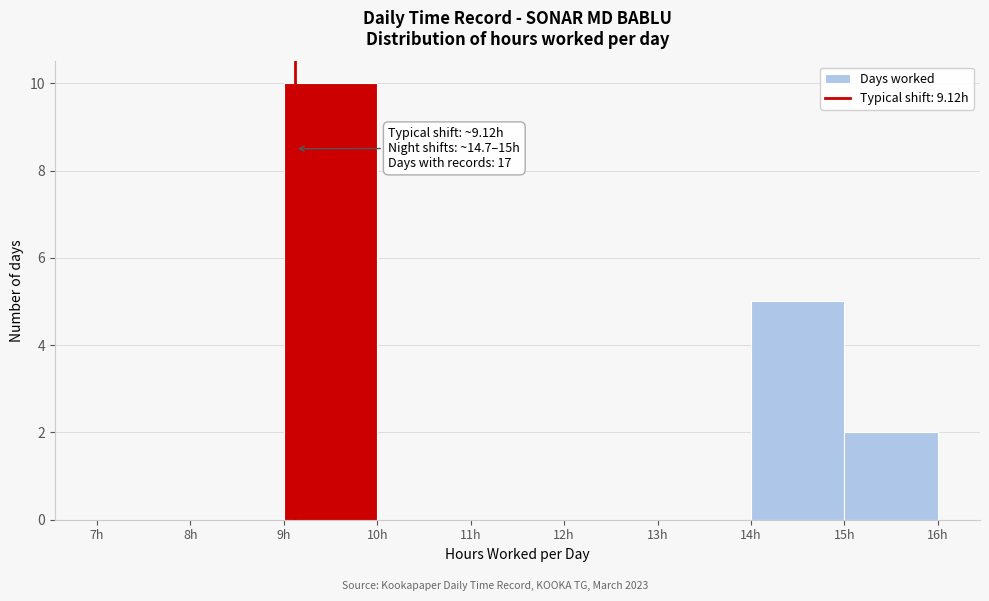

Which range on the x-axis has the tallest bar?

9 to 10